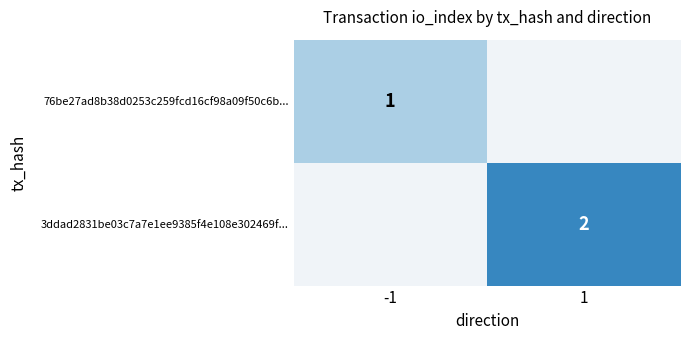

At how many categories does at least one series exceed 1?

1